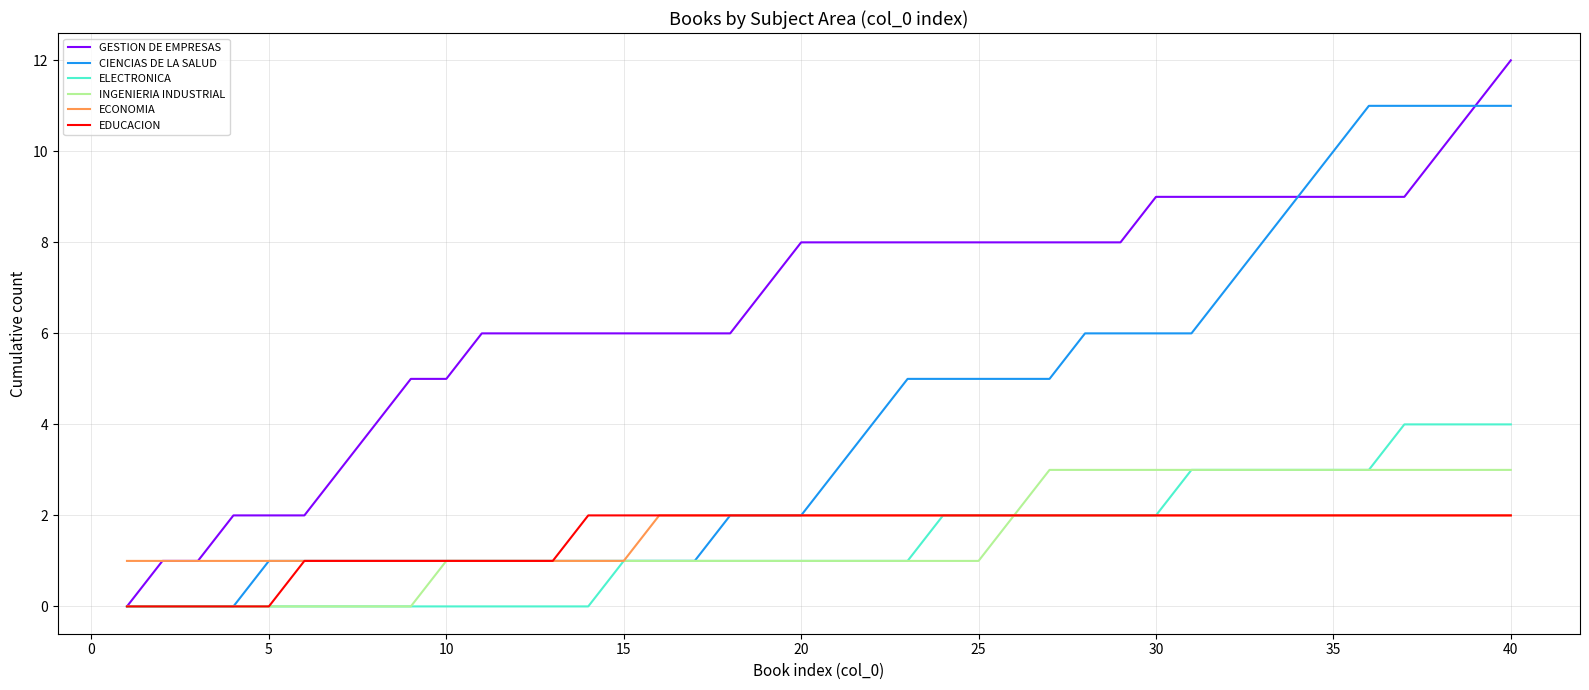

What is the maximum value shown in the chart?

12